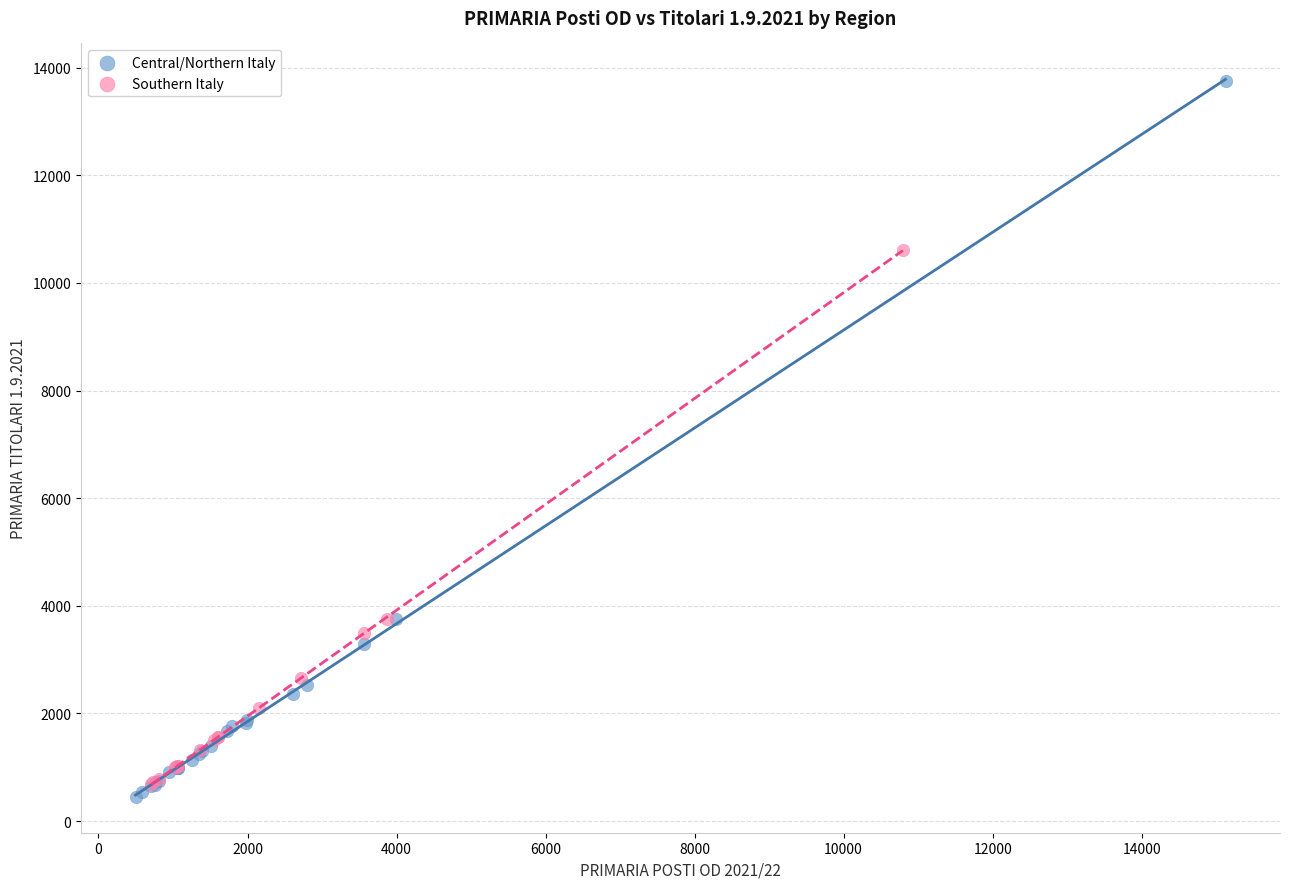

Which series reaches the maximum Y coordinate?

Central/Northern Italy